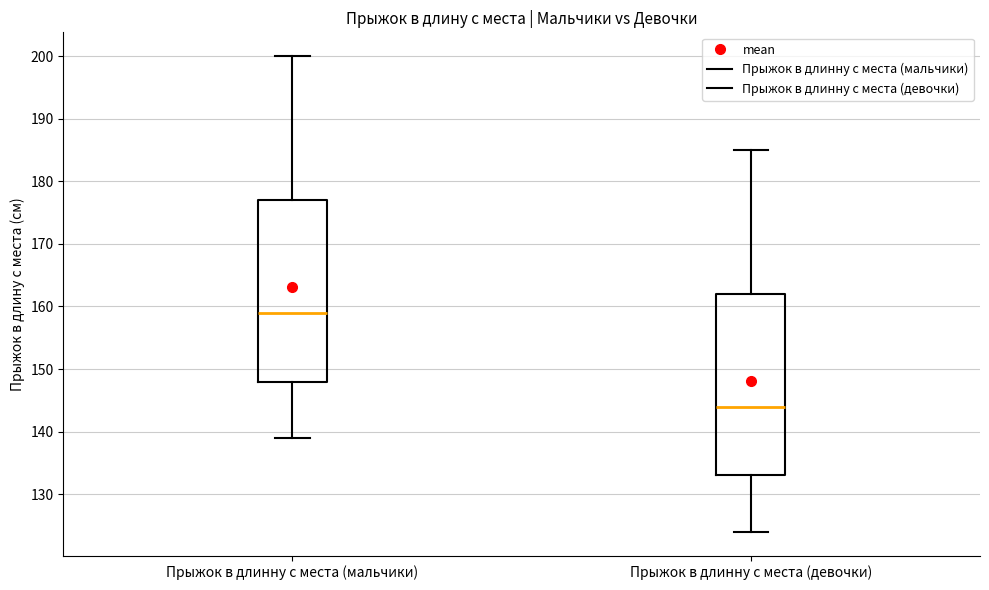

Reading left to right, read every box against the y-axis: the position of its median line, the range the box covers, and the ends of its whiskers. The values are not printed on the chart, so give them approximately, as read against the axis.

Прыжок в длинну с места (мальчики): median 159, box 148 to 177, whiskers 139 to 200
Прыжок в длинну с места (девочки): median 144, box 133 to 162, whiskers 124 to 185